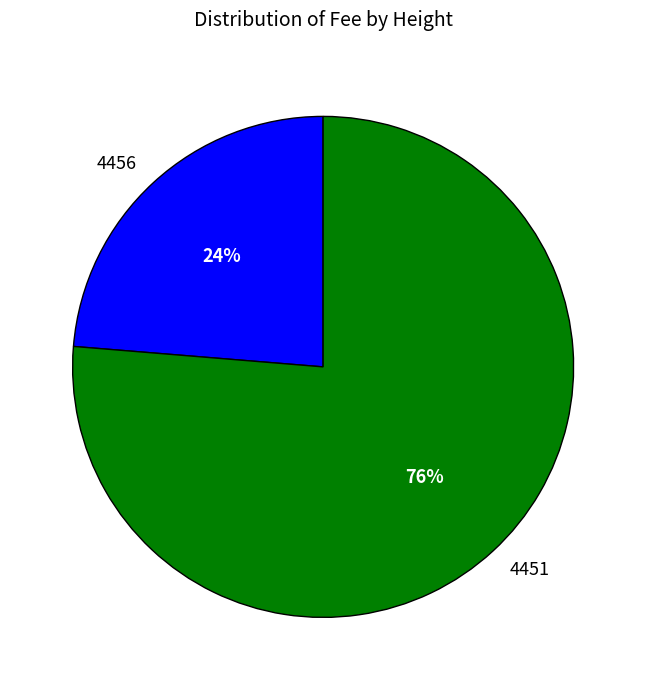

Rank the categories by value from lowest to highest.

4456, 4451